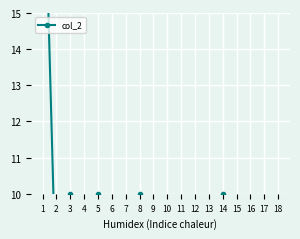

Reading left to right, what are all the values shown in this chart?

21	7	10	8	10	8	9	10	8	9	9	8	7	10	9	7	8	5